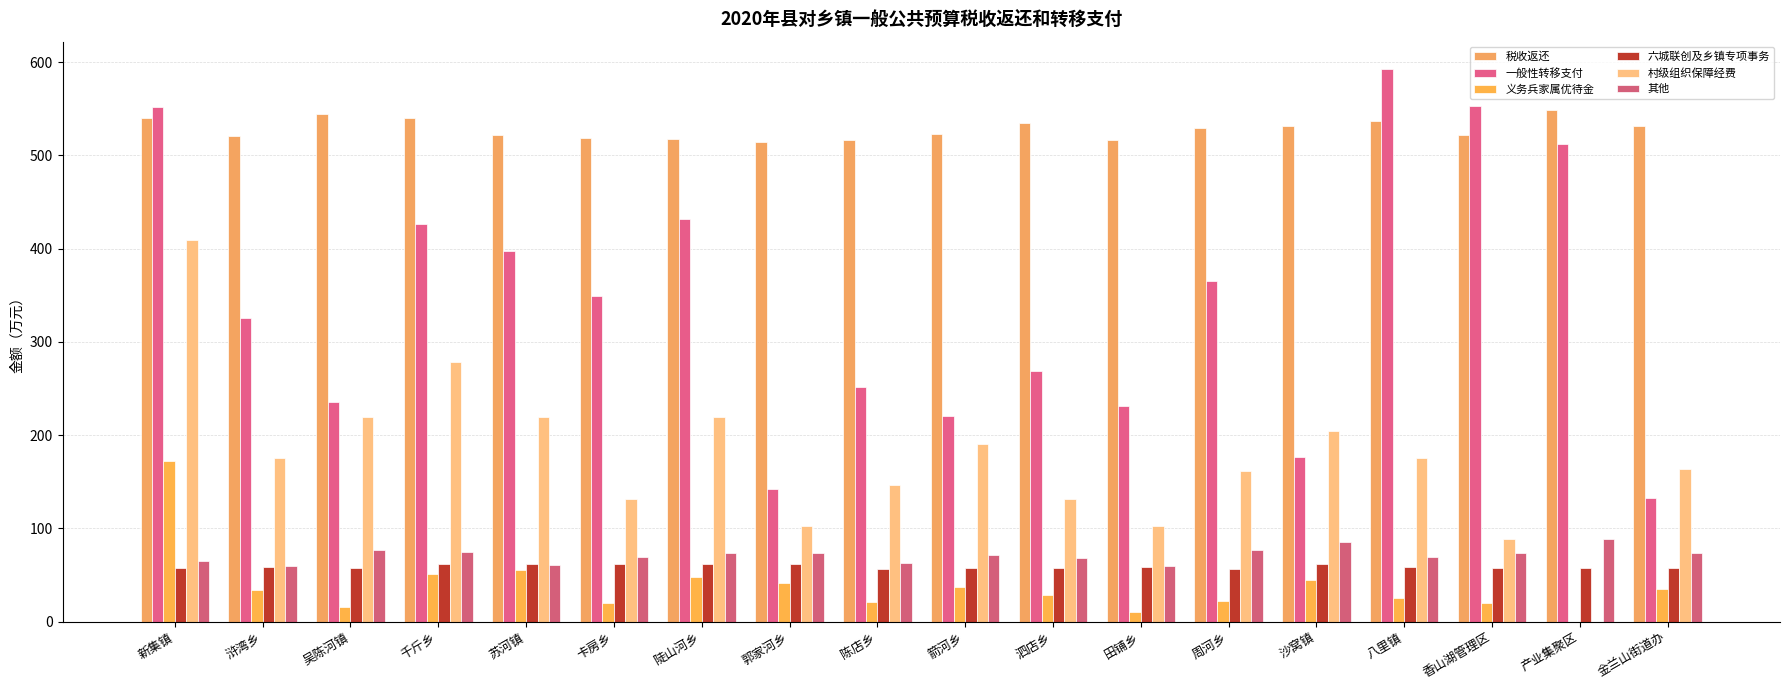

The 一般性转移支付 series shows 235.4 at 郭家河乡. True or false?

False